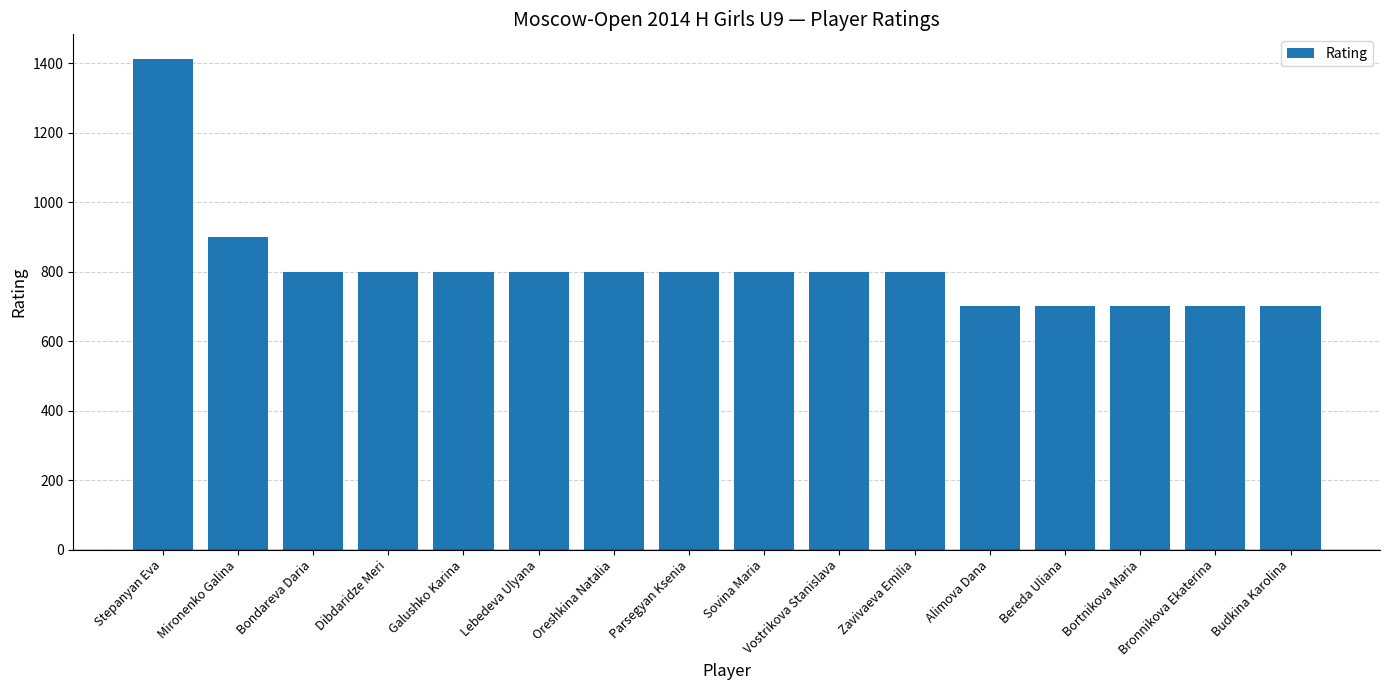

Reading left to right, what are all the values shown in this chart?

1412	900	800	800	800	800	800	800	800	800	800	700	700	700	700	700